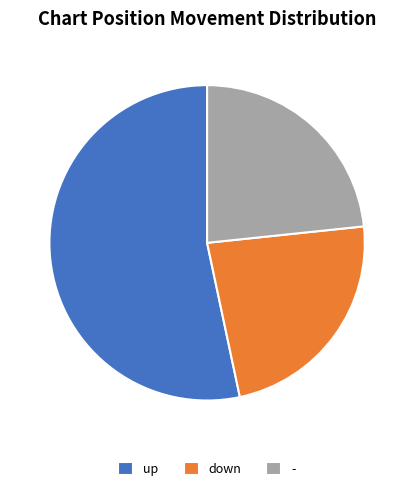

Which category accounts for the majority?

up